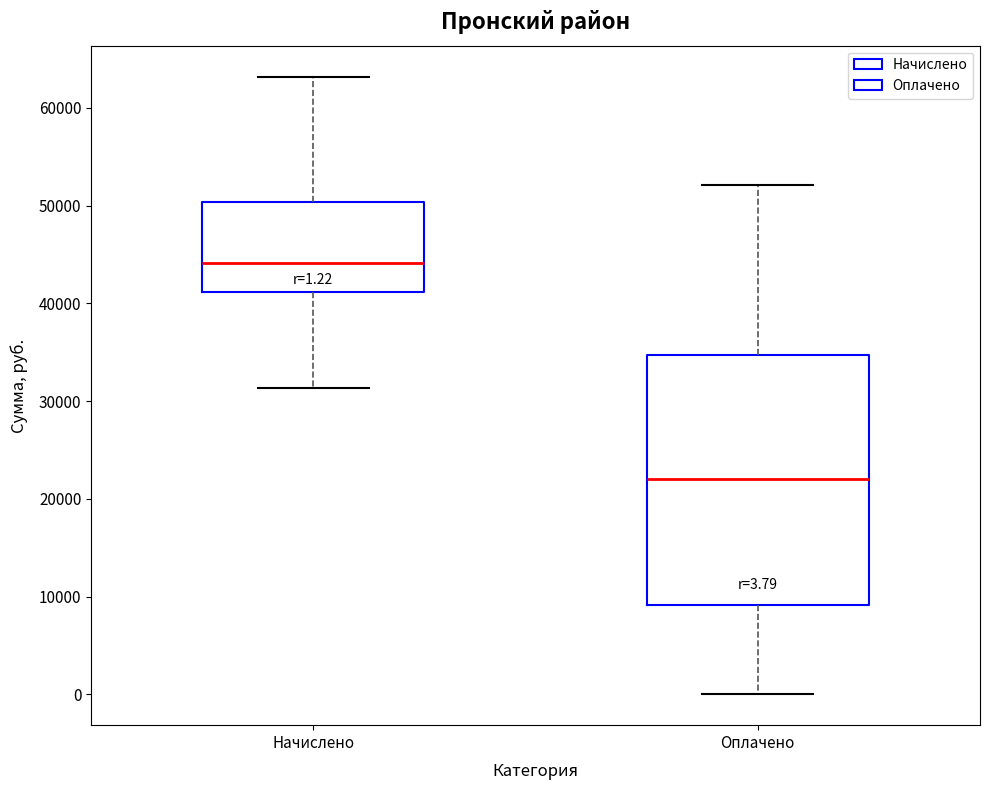

Which box is the tallest, from its lower edge to its upper edge?

Оплачено